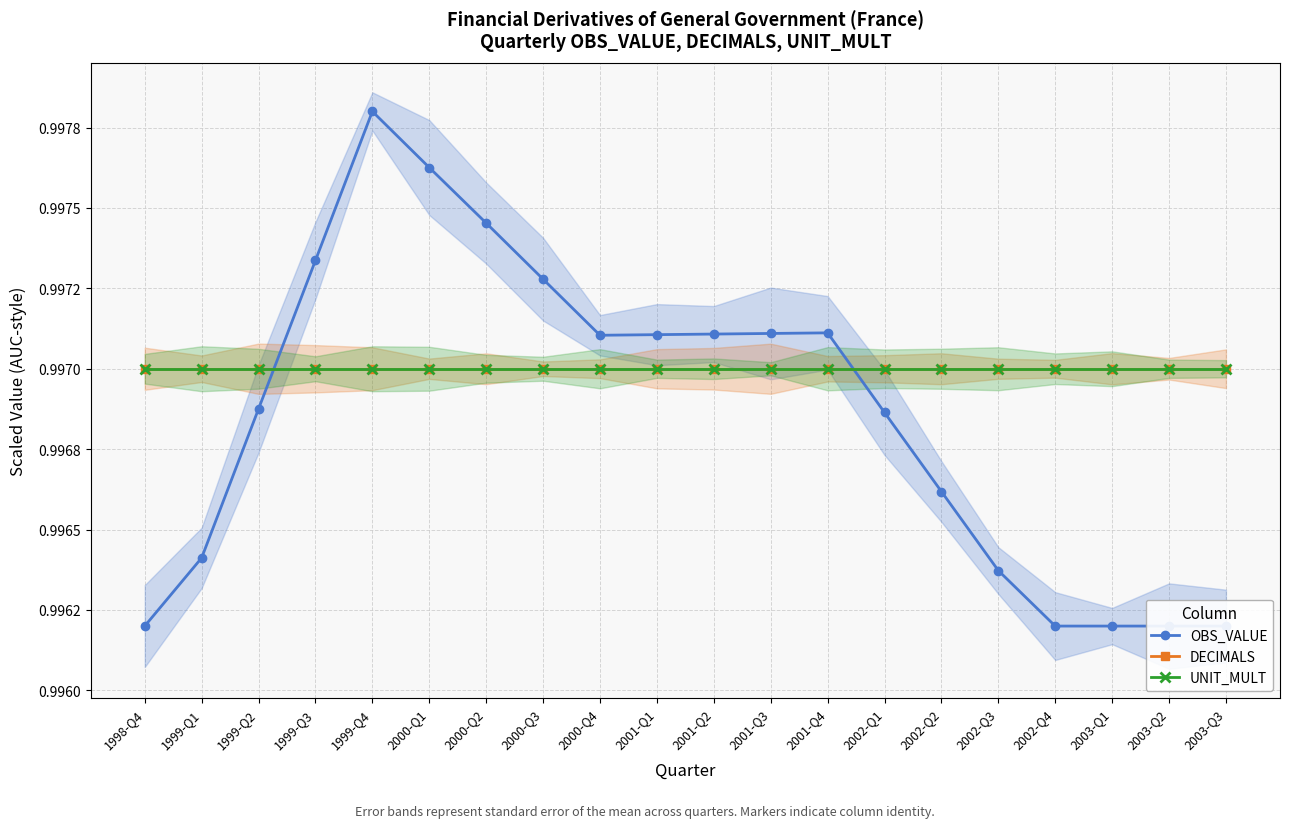

True or false: UNIT_MULT has a value of 1.4 at 2002-Q1.

False